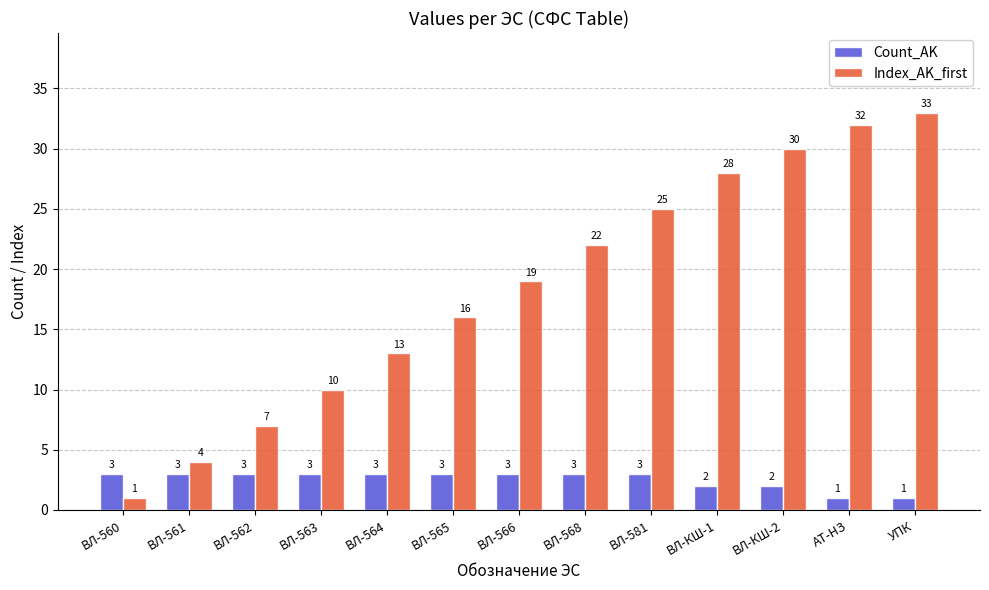

At how many categories does at least one series exceed 31?

2